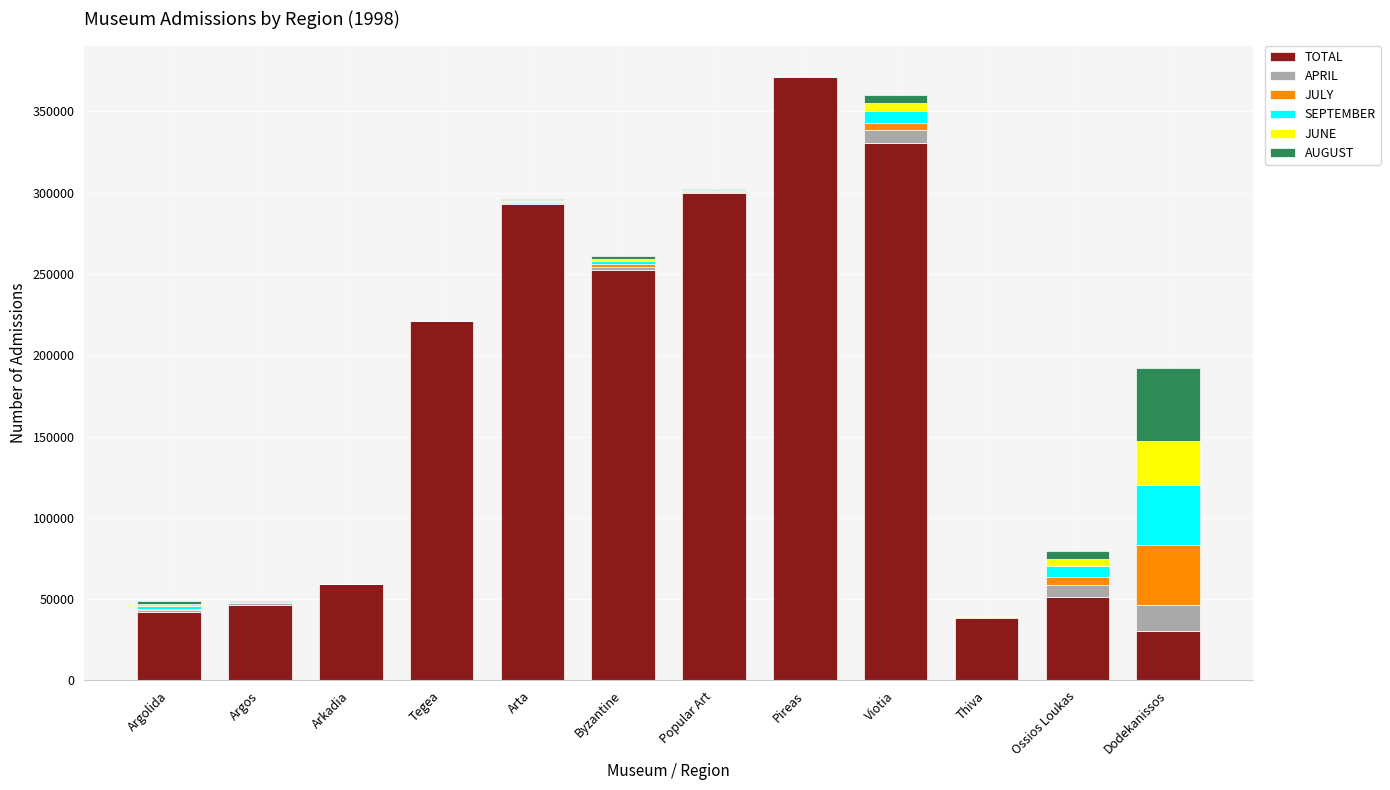

Does the chart contain stacked bars?

Yes